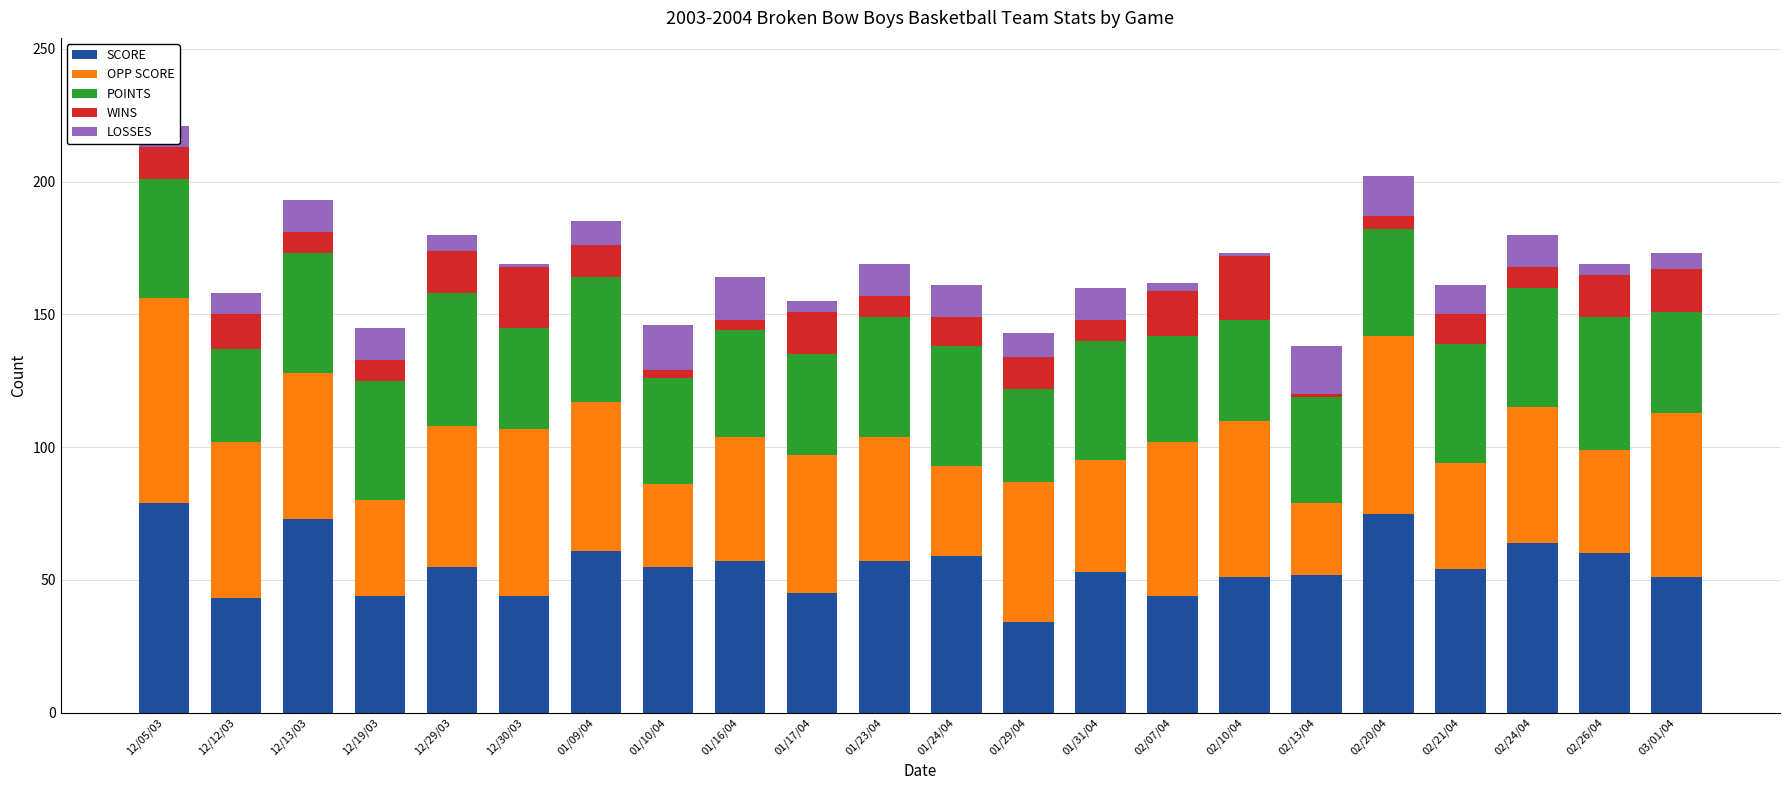

What is the maximum value for SCORE?

79